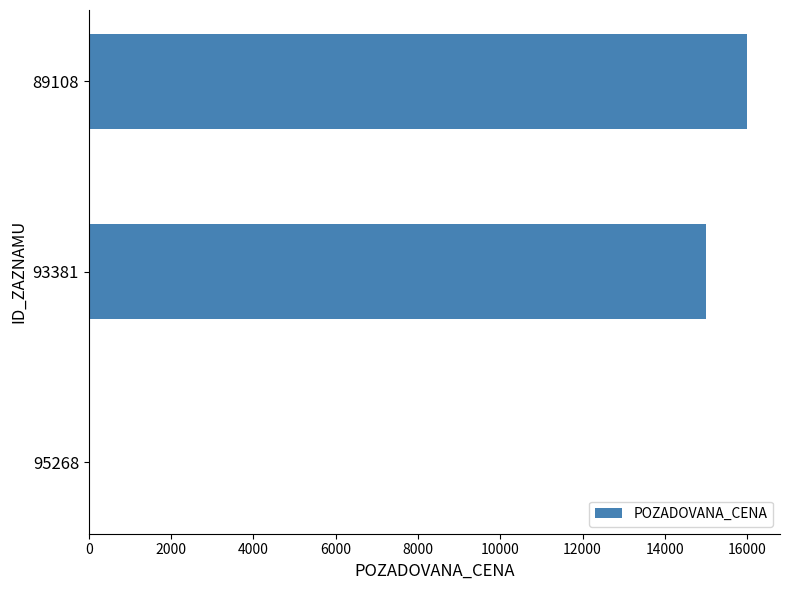

The chart shows a value of 1 at 95268. True or false?

False